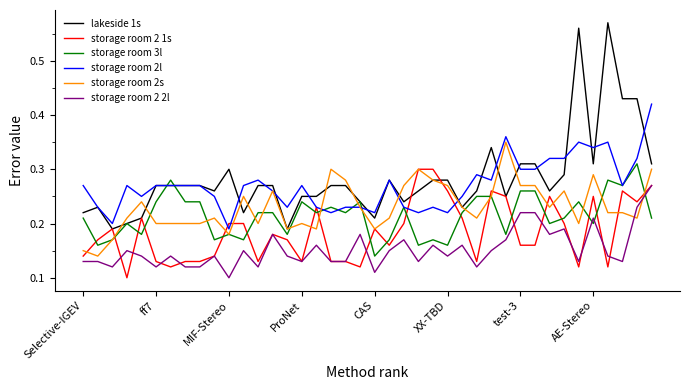

Which series has the largest range (max minus min)?

lakeside 1s